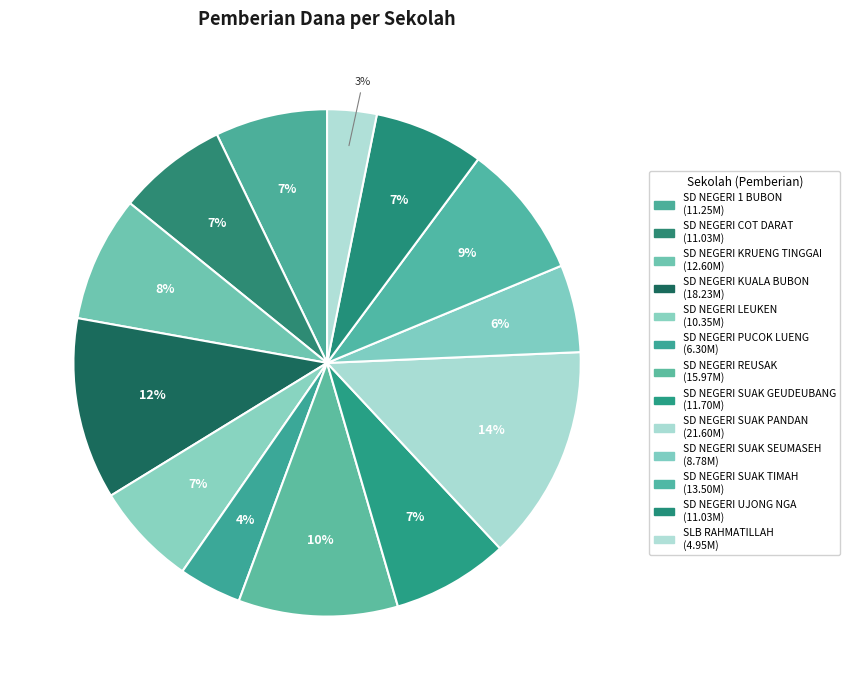

True or false: SD NEGERI KRUENG TINGGAI accounts for 8% of the total.

True